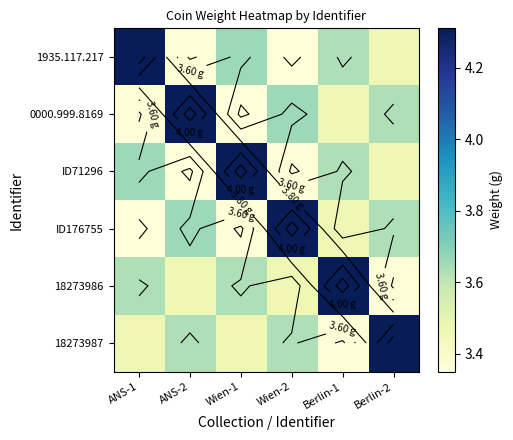

Which label corresponds to the smallest value in the chart?

Wien-2